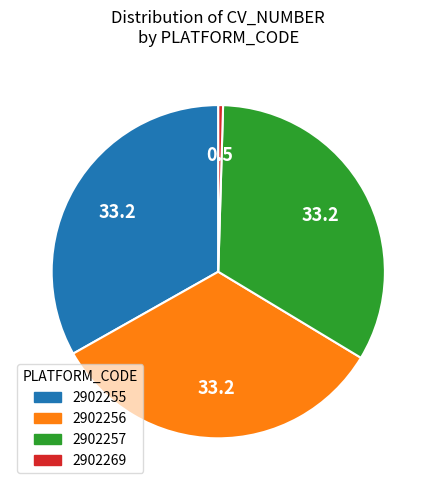

True or false: 2902255 accounts for 46% of the total.

False